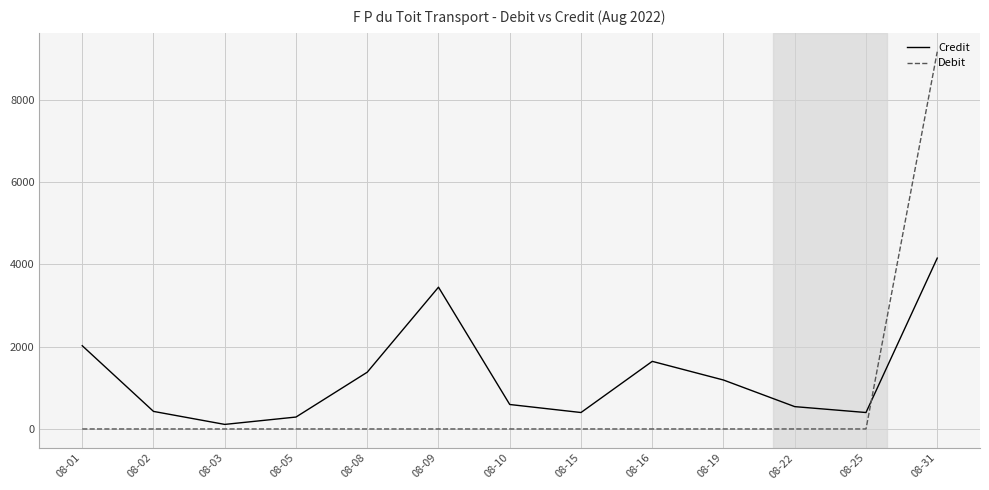

Count the number of categories in the chart.

13